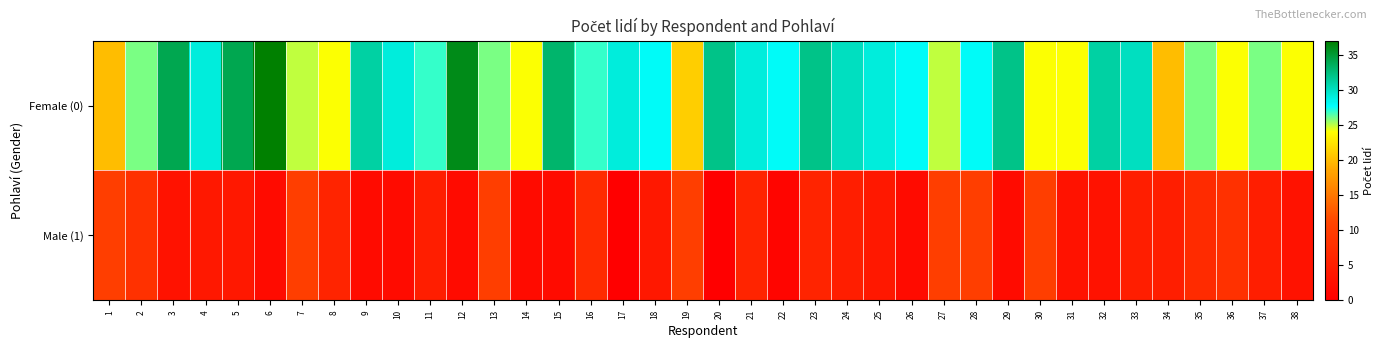

Reading left to right, extract all data points from this chart.

Female (0): 1=20	2=26	3=34	4=29	5=34	6=37	7=25	8=24	9=31	10=29	11=27	12=36	13=26	14=24	15=33	16=27	17=29	18=28	19=21	20=32	21=29	22=28	23=32	24=30	25=29	26=28	27=25	28=28	29=32	30=24	31=24	32=31	33=30	34=20	35=26	36=24	37=26	38=24
Male (1): 1=10	2=8	3=3	4=4	5=4	6=2	7=10	8=6	9=2	10=2	11=5	12=2	13=10	14=2	15=2	16=7	17=0	18=4	19=10	20=0	21=6	22=1	23=6	24=5	25=4	26=2	27=10	28=10	29=2	30=10	31=3	32=3	33=5	34=5	35=7	36=8	37=5	38=3